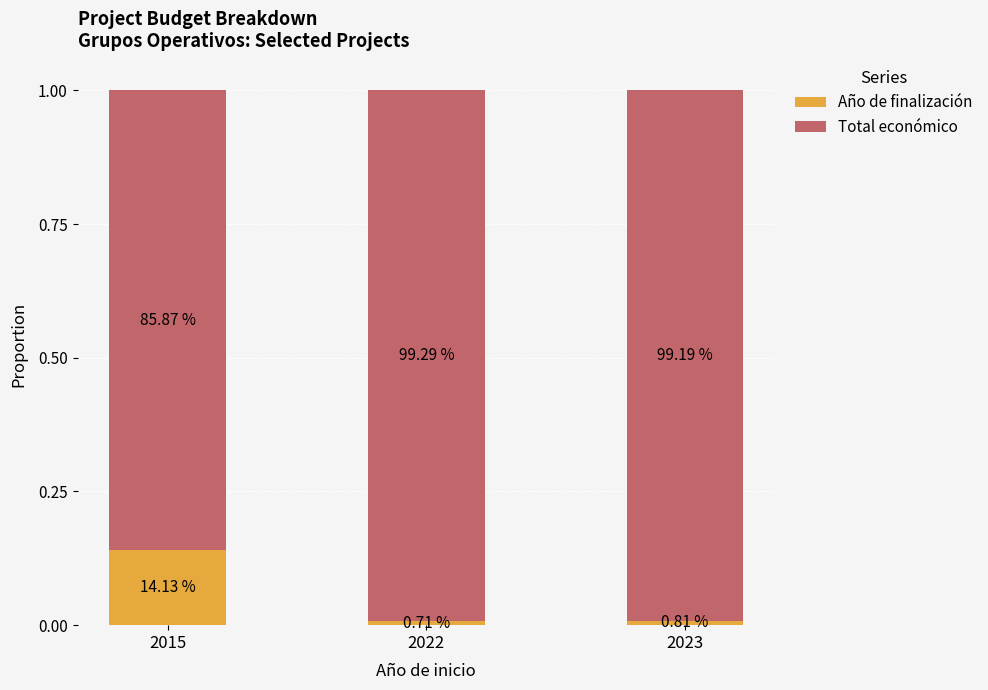

What are all the series names shown in the legend?

Año de finalización, Total económico